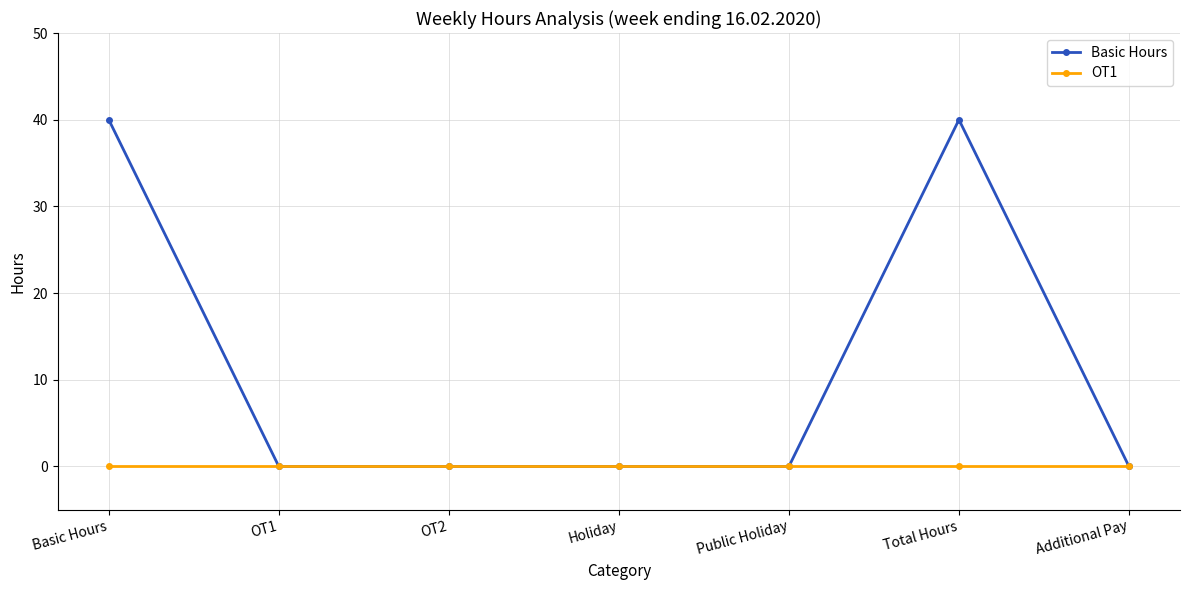

The value of Basic Hours at Holiday is 0. True or false?

True